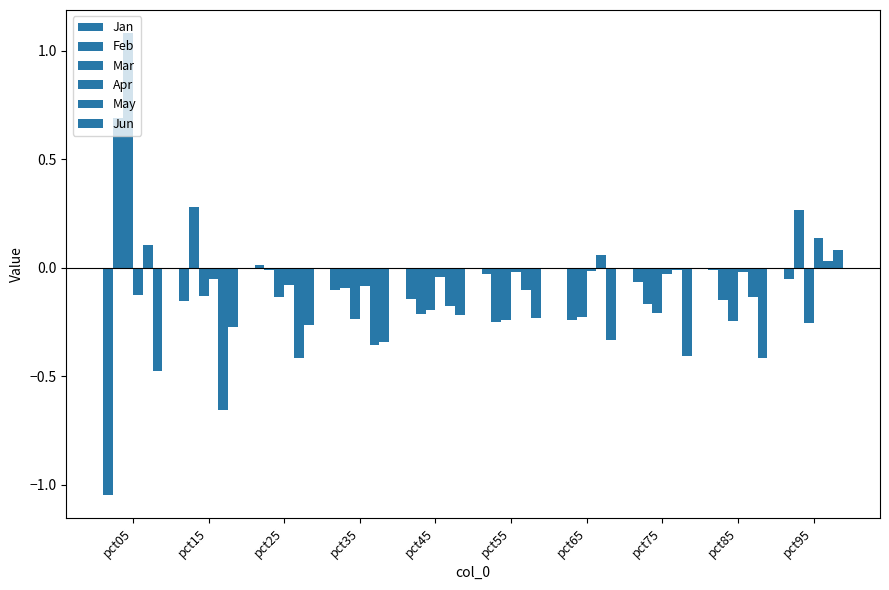

Reading left to right, transcribe all the data shown in this chart.

Jan: pct05=-1.0	pct15=-0.2	pct25=0.0	pct35=-0.1	pct45=-0.1	pct55=-0.0	pct65=-0.0	pct75=-0.1	pct85=-0.0	pct95=-0.1
Feb: pct05=0.7	pct15=0.3	pct25=-0.0	pct35=-0.1	pct45=-0.2	pct55=-0.3	pct65=-0.2	pct75=-0.2	pct85=-0.1	pct95=0.3
Mar: pct05=1.1	pct15=-0.1	pct25=-0.1	pct35=-0.2	pct45=-0.2	pct55=-0.2	pct65=-0.2	pct75=-0.2	pct85=-0.2	pct95=-0.3
Apr: pct05=-0.1	pct15=-0.1	pct25=-0.1	pct35=-0.1	pct45=-0.0	pct55=-0.0	pct65=-0.0	pct75=-0.0	pct85=-0.0	pct95=0.1
May: pct05=0.1	pct15=-0.7	pct25=-0.4	pct35=-0.4	pct45=-0.2	pct55=-0.1	pct65=0.1	pct75=-0.0	pct85=-0.1	pct95=0.0
Jun: pct05=-0.5	pct15=-0.3	pct25=-0.3	pct35=-0.3	pct45=-0.2	pct55=-0.2	pct65=-0.3	pct75=-0.4	pct85=-0.4	pct95=0.1